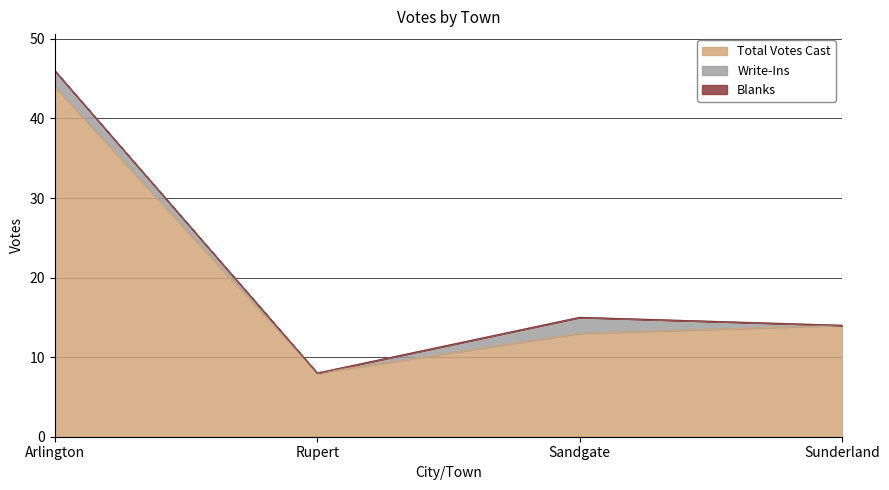

True or false: Blanks has a value of 0 at Rupert.

True